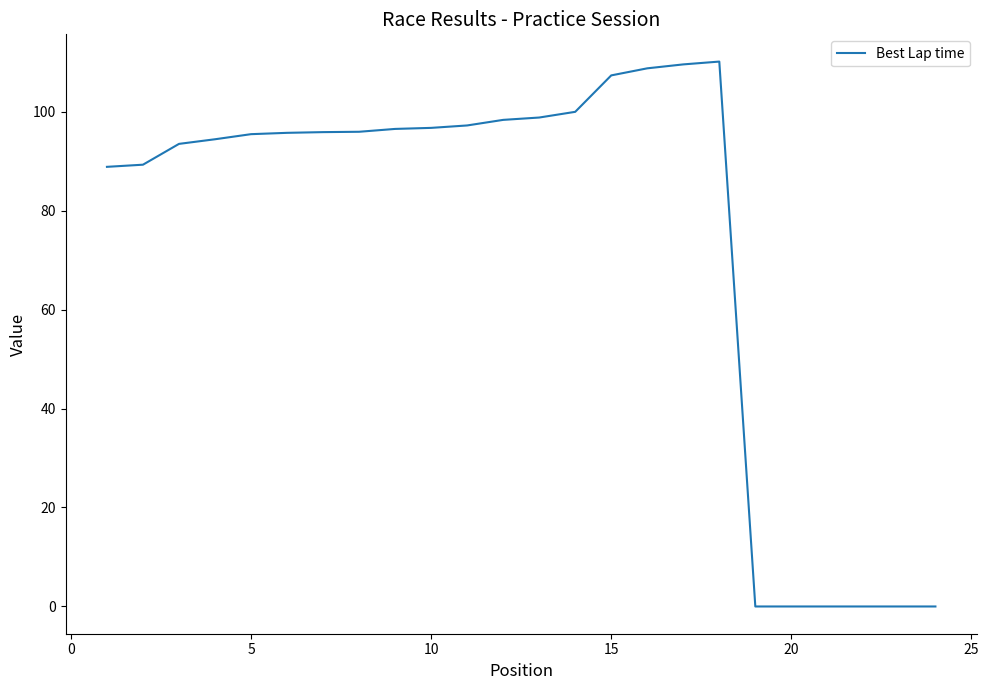

What is the greatest value displayed?

110.1